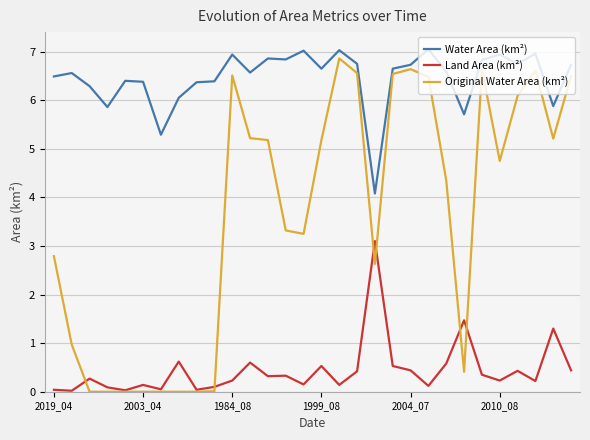

Rank the series by their average value, from lowest to highest.

Land Area (km²), Original Water Area (km²), Water Area (km²)